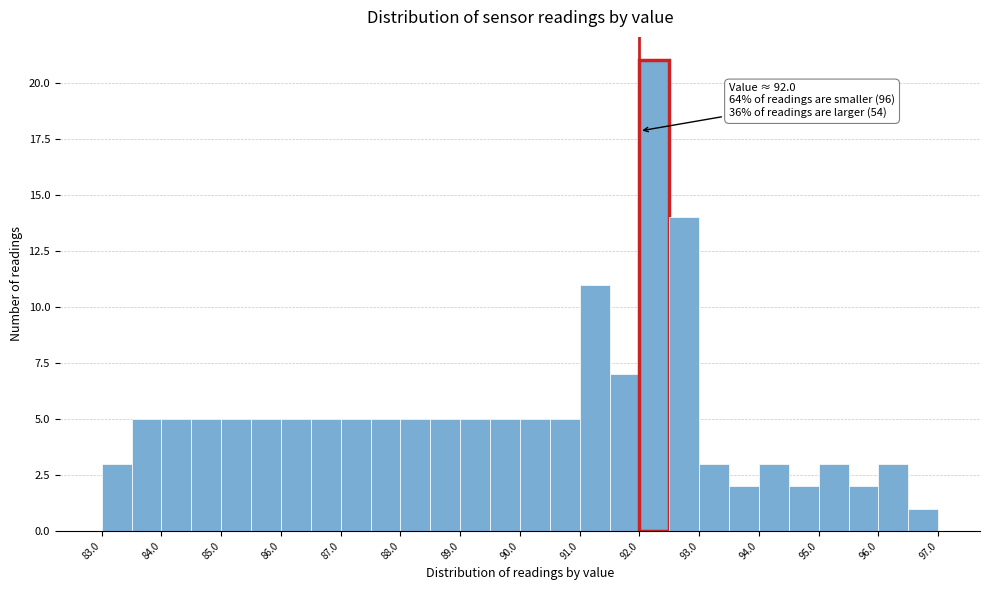

Over which range of the x-axis is the bar tallest?

92.0 to 92.5